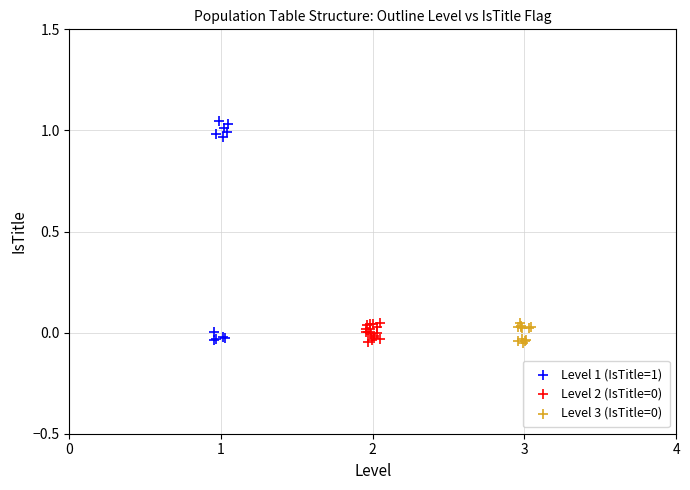

Which series has the widest spread of Y values?

Level 1 (IsTitle=1)